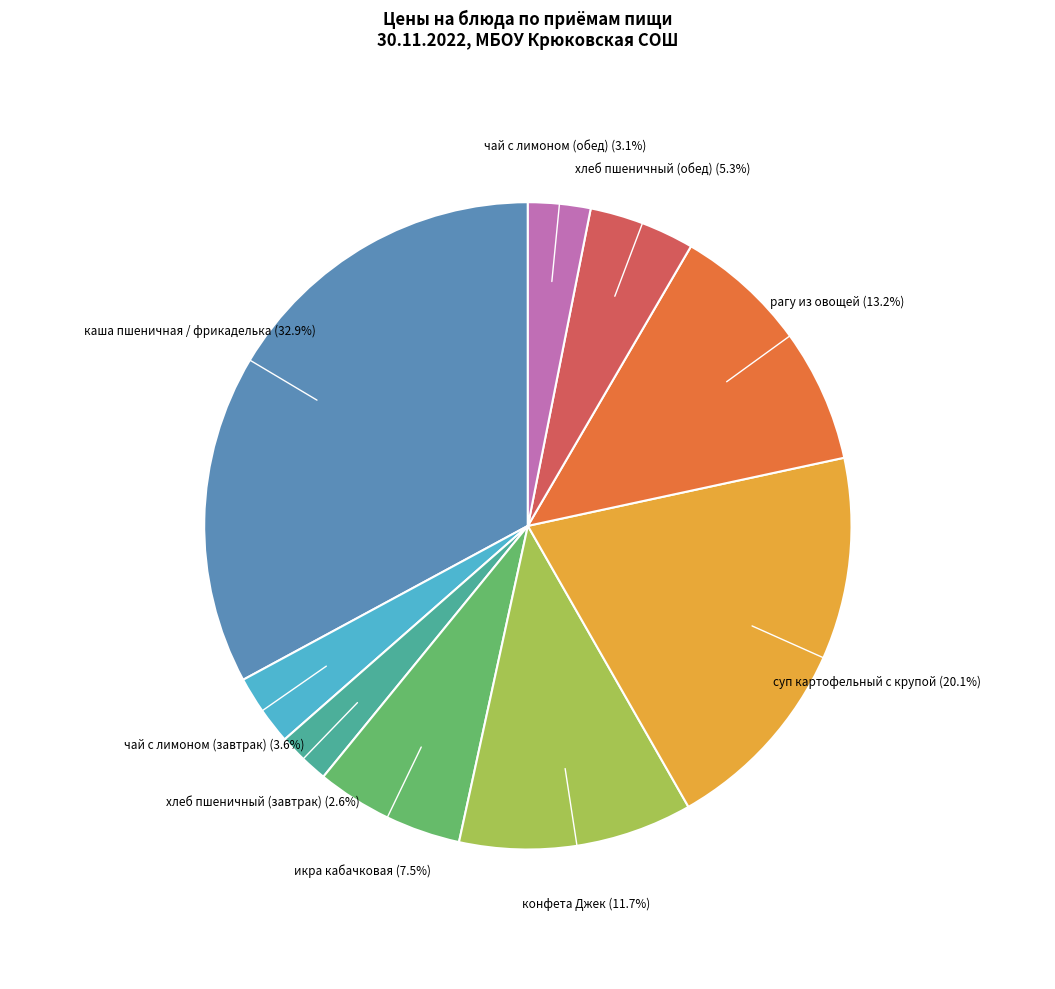

To the nearest percent, what percentage of the pie is суп картофельный с крупой?

20%